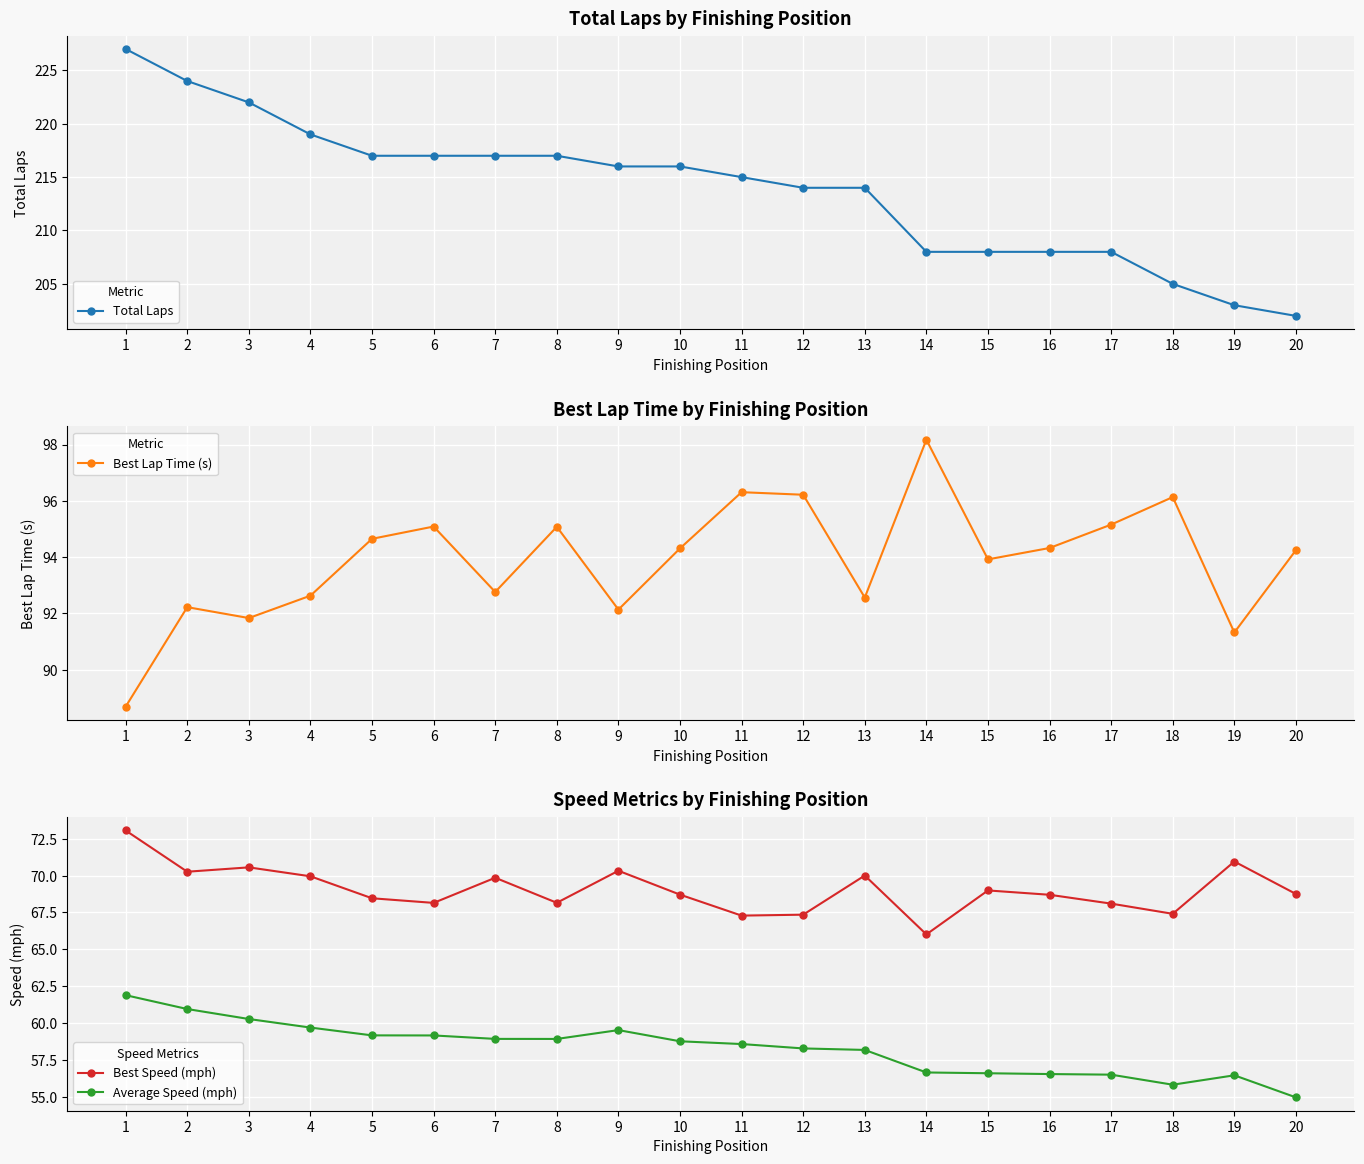

True or false: Average Speed (mph) and Best Lap Time (s) cross at least once.

False